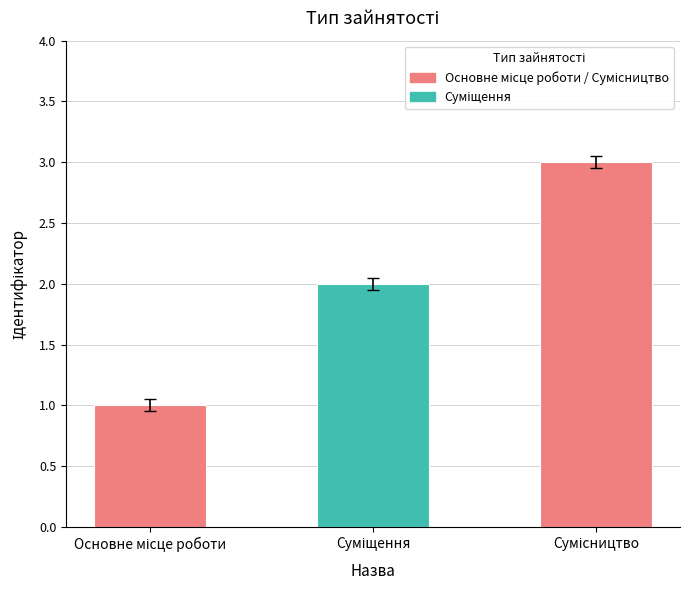

Reading left to right, extract all data points from this chart.

1	2	3